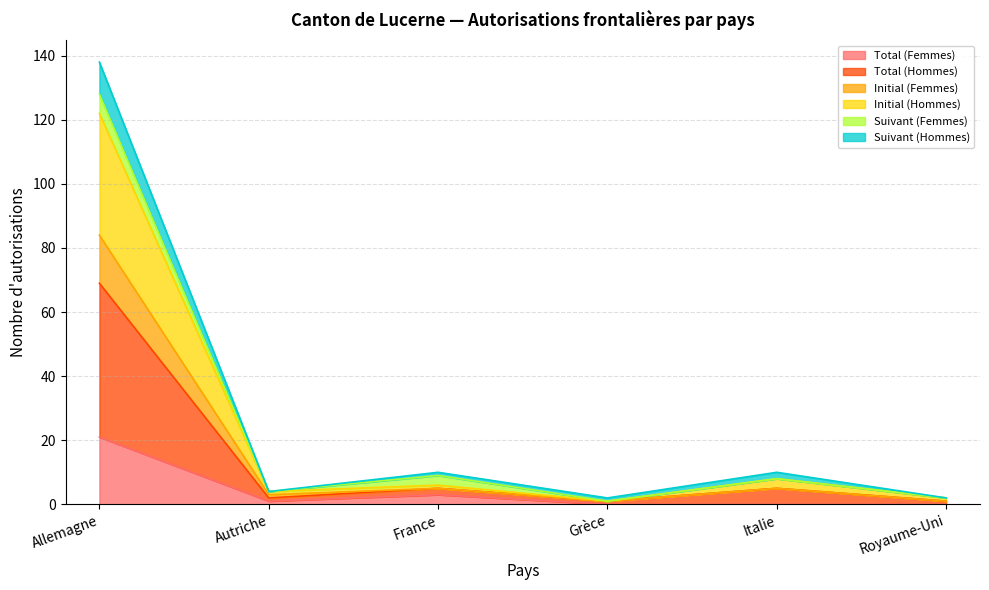

Does the chart have visible grid lines?

Yes